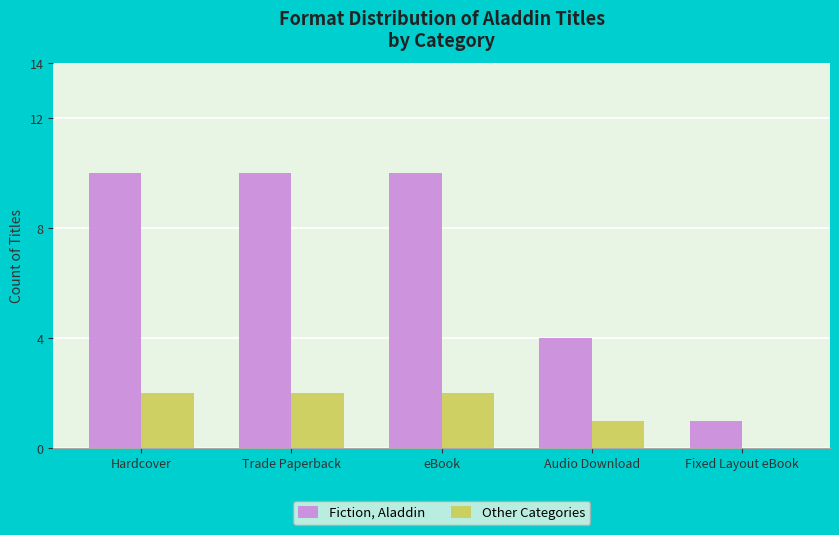

Reading left to right, extract all data points from this chart.

Fiction, Aladdin: 10	10	10	4	1
Other Categories: 2	2	2	1	0